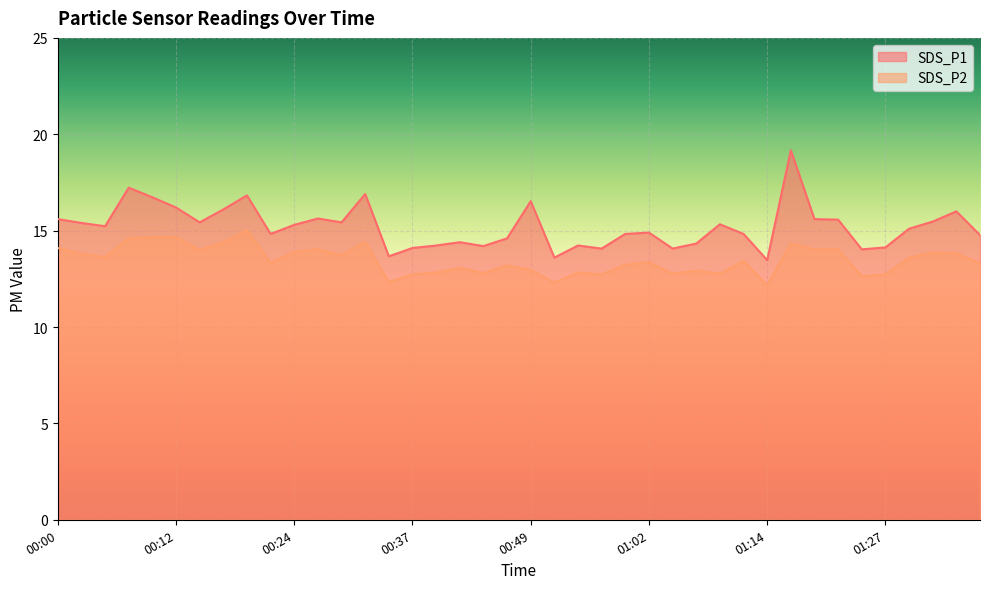

True or false: SDS_P2 and SDS_P1 intersect in this chart.

False